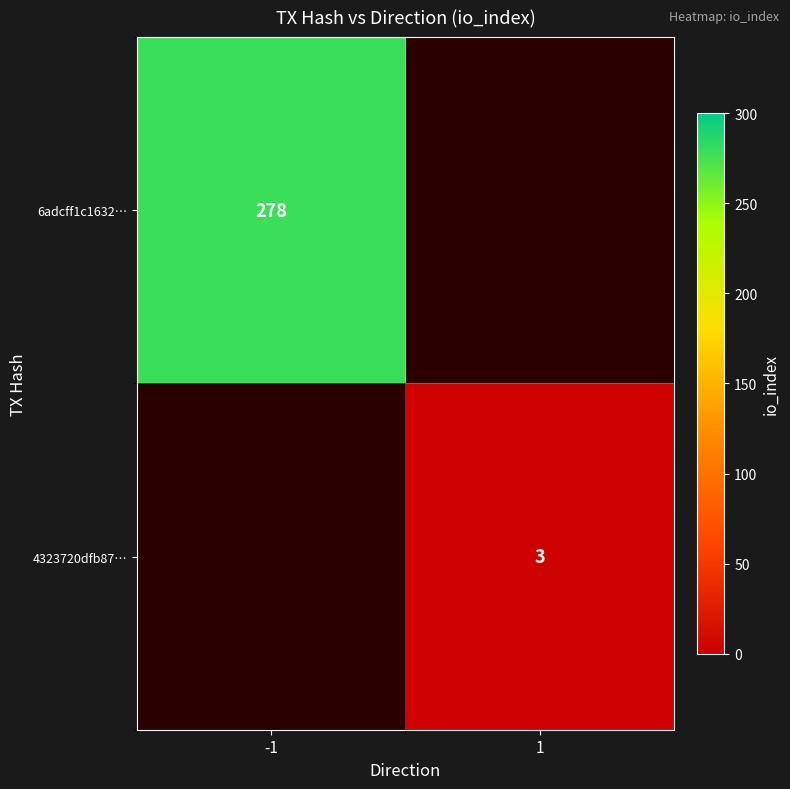

True or false: 4323720dfb87… has a value of 3 at 1.

True